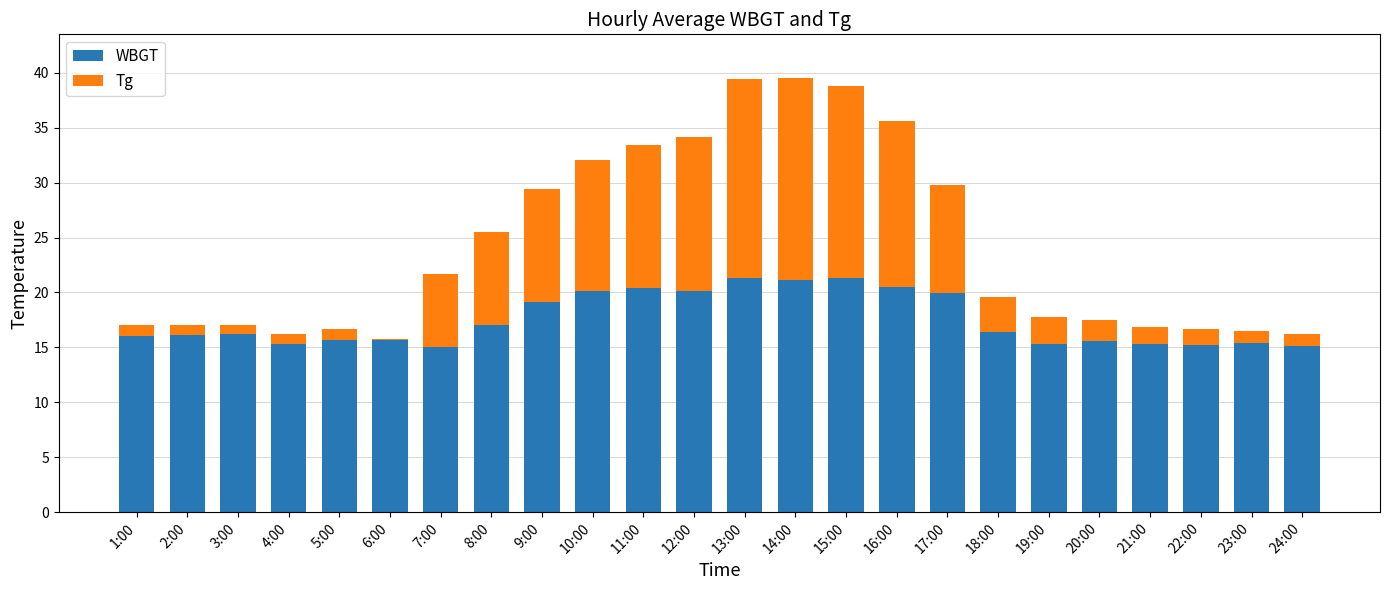

What is the total value across all series at 5:00?

16.7